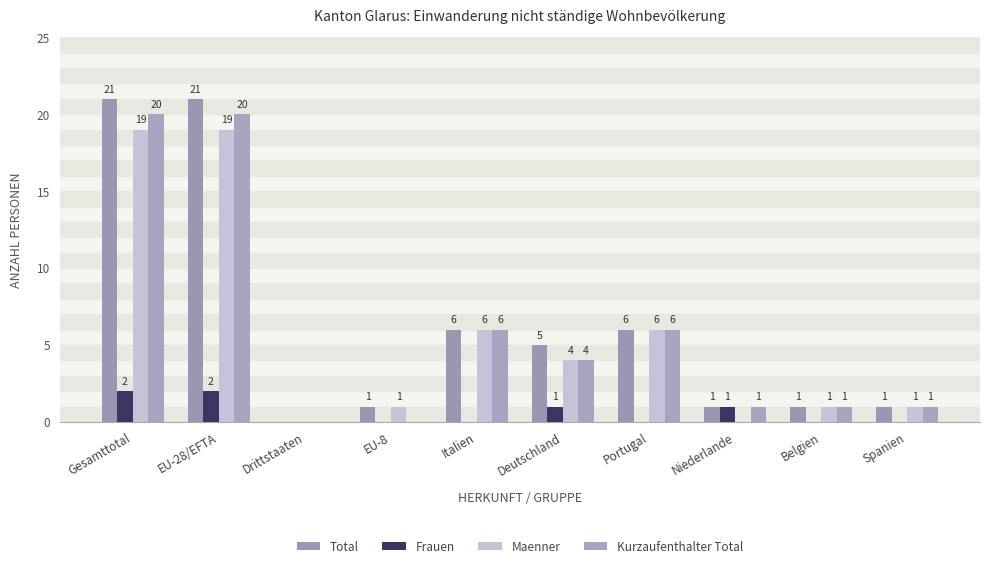

How many categories are shown in the chart?

10